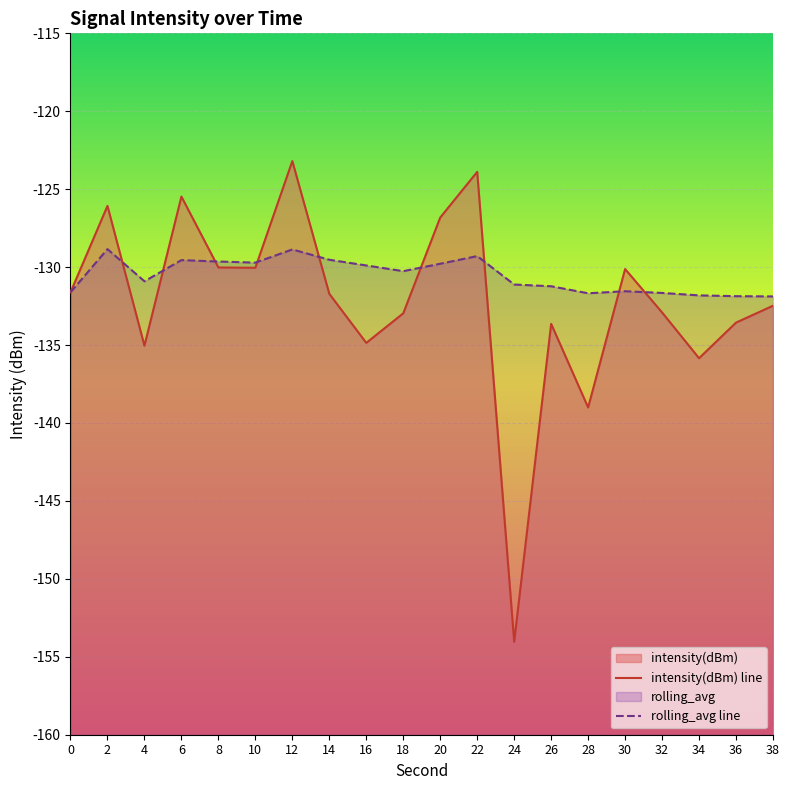

The intensity(dBm) line series shows -49.3 at 26. True or false?

False